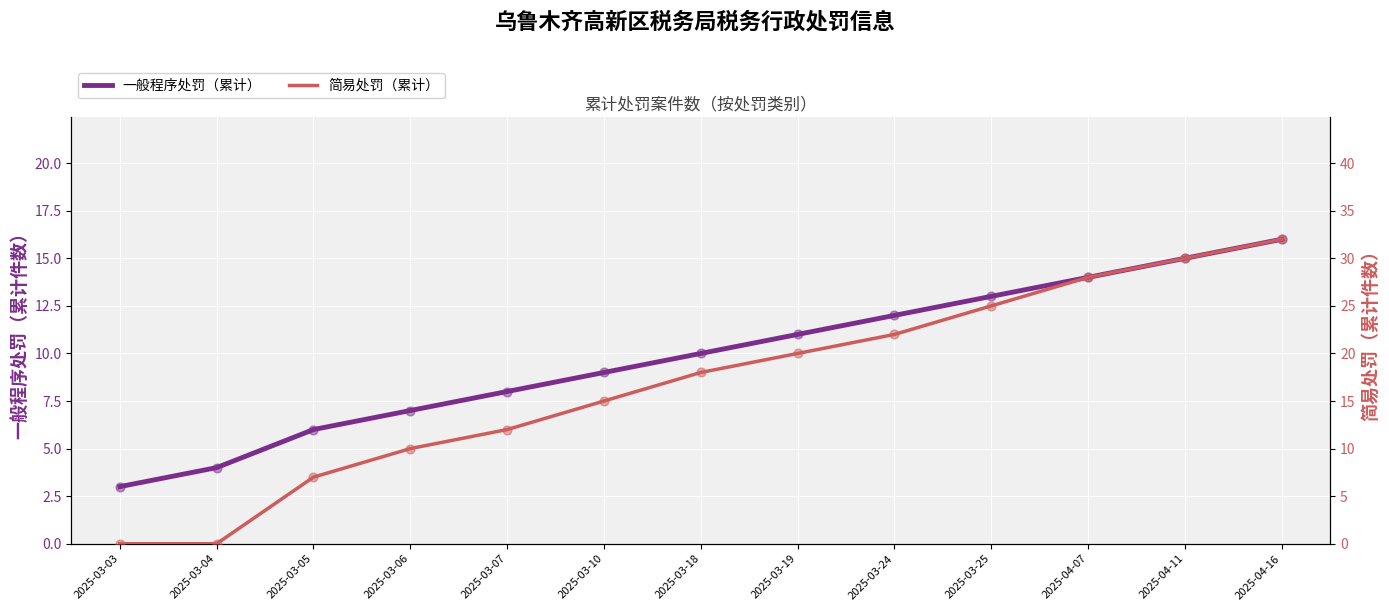

Which series reaches the maximum Y coordinate?

简易处罚